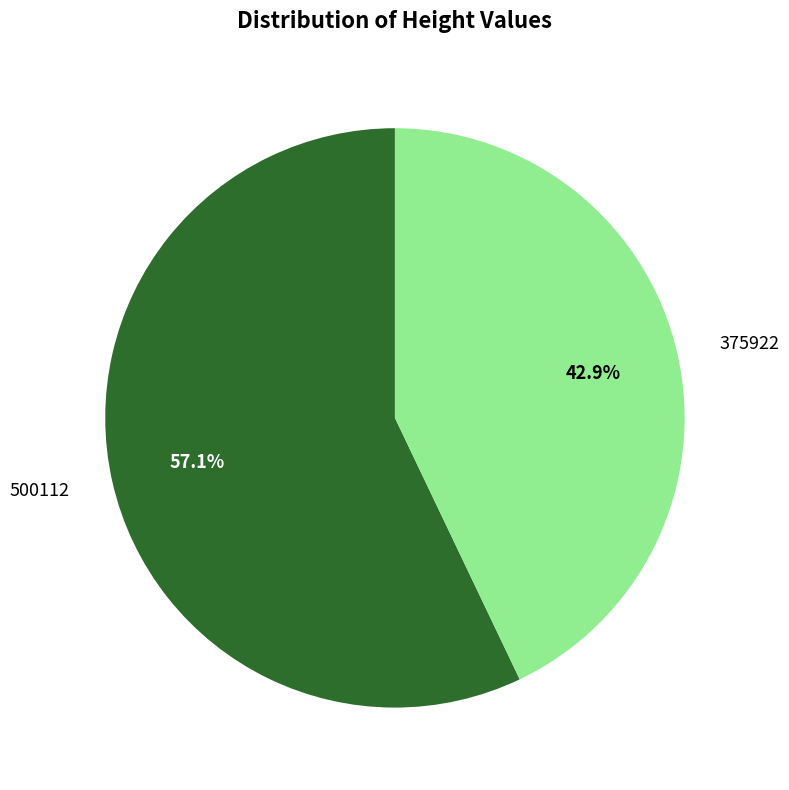

To the nearest percent, what is the difference between the largest and smallest slice percentages?

14%